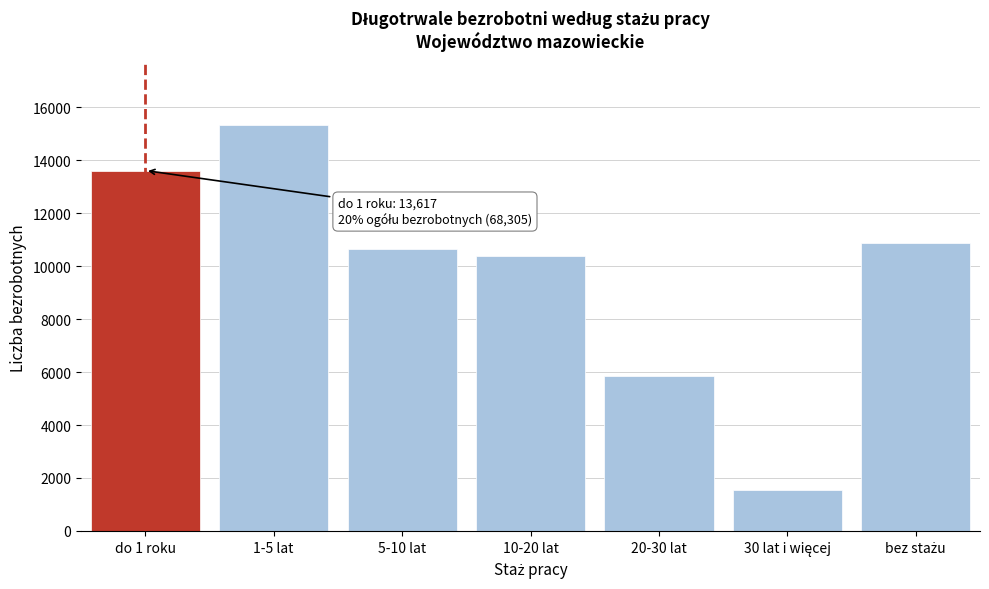

Reading left to right, transcribe all the data shown in this chart.

13617	15346	10670	10405	5854	1544	10869